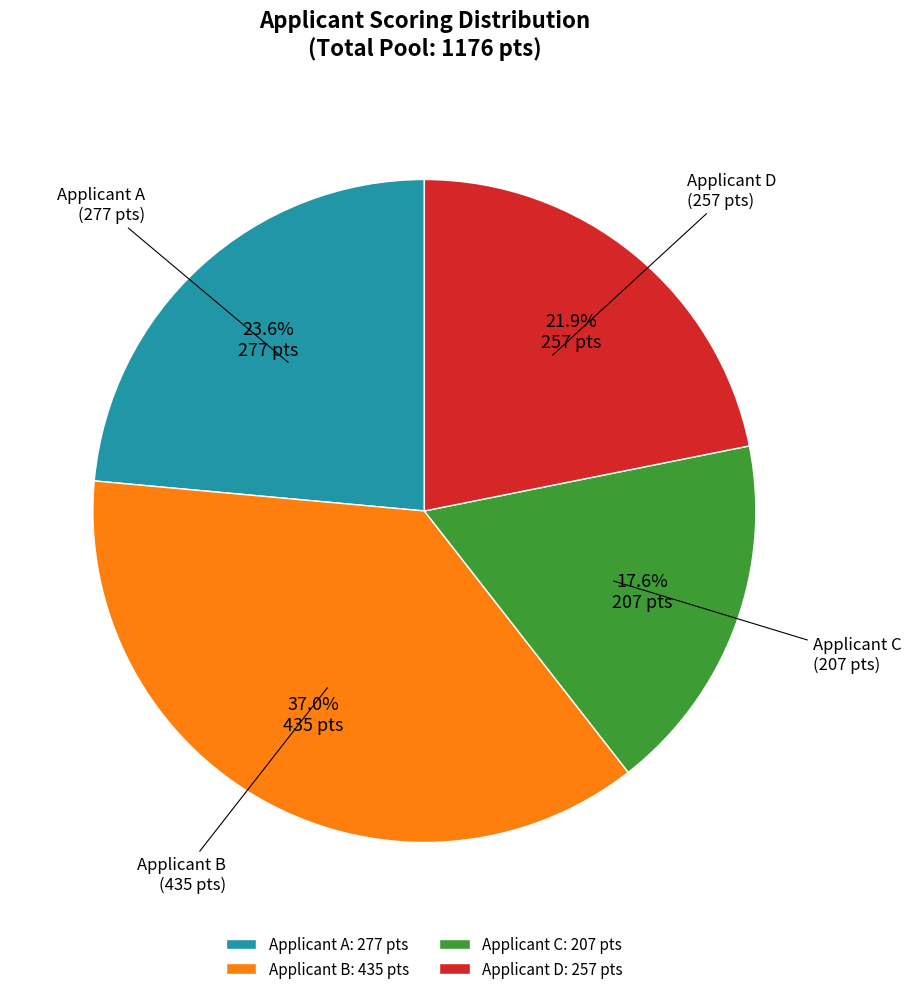

Count the number of slices in the pie.

4